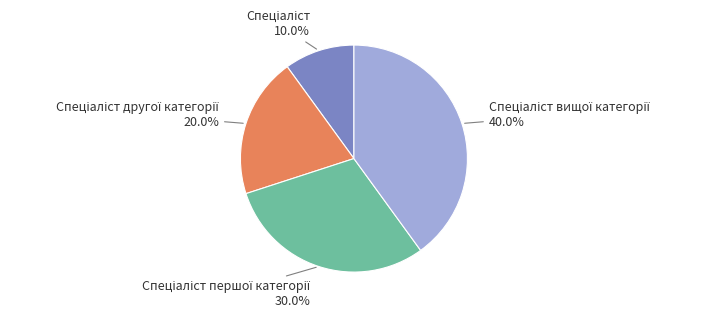

Is there a majority slice in this chart?

No